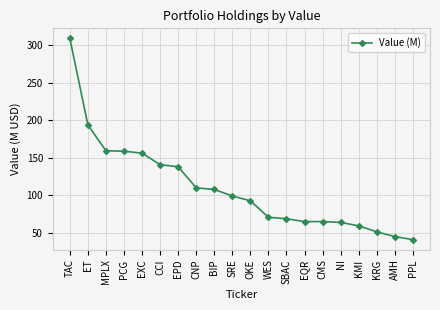

What is the approximate value at EXC?

156.1